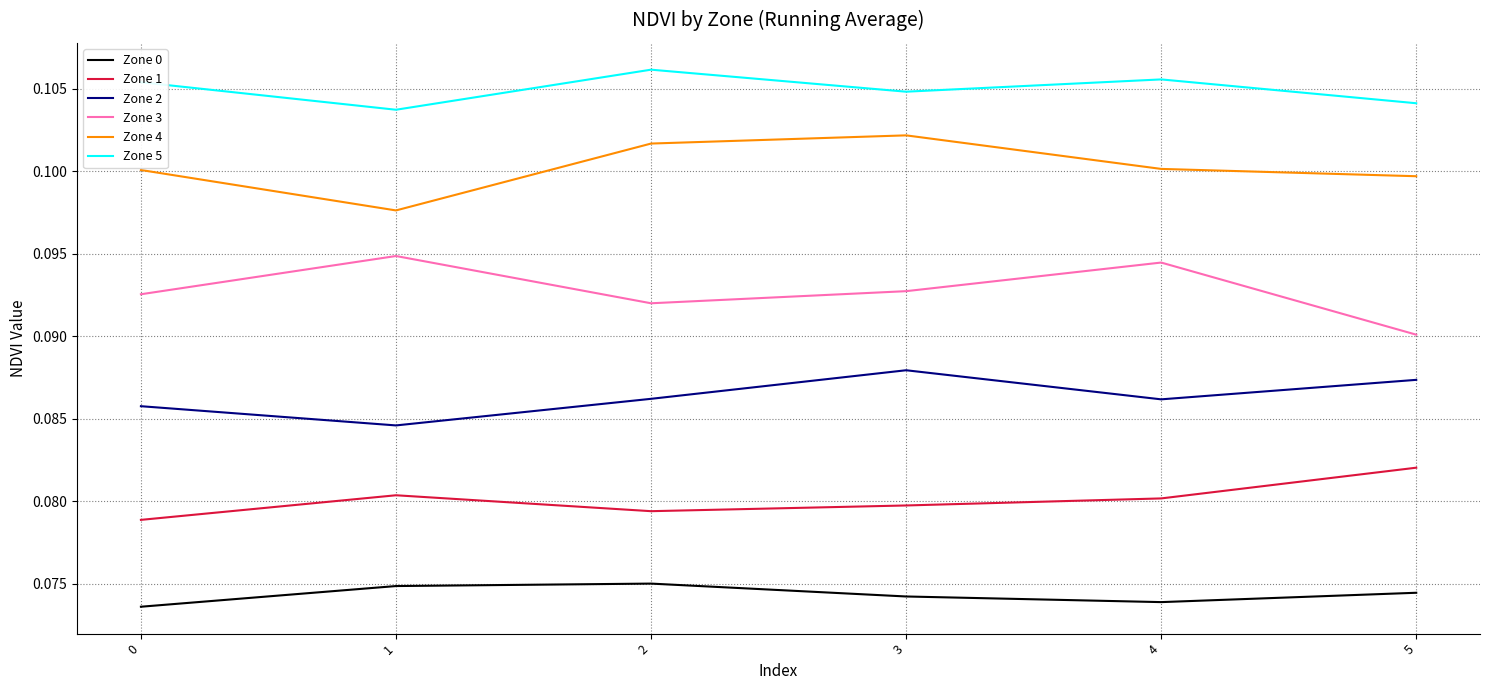

True or false: Zone 4 has a value of 0.2 at 0.

False